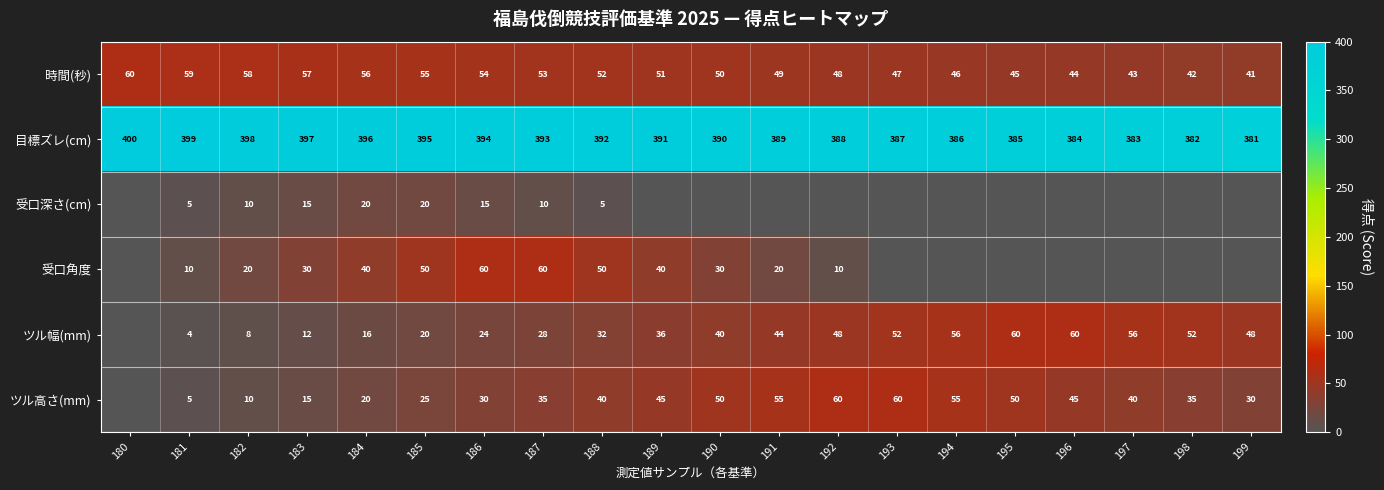

Where does the 時間(秒) series first go above 51?

180